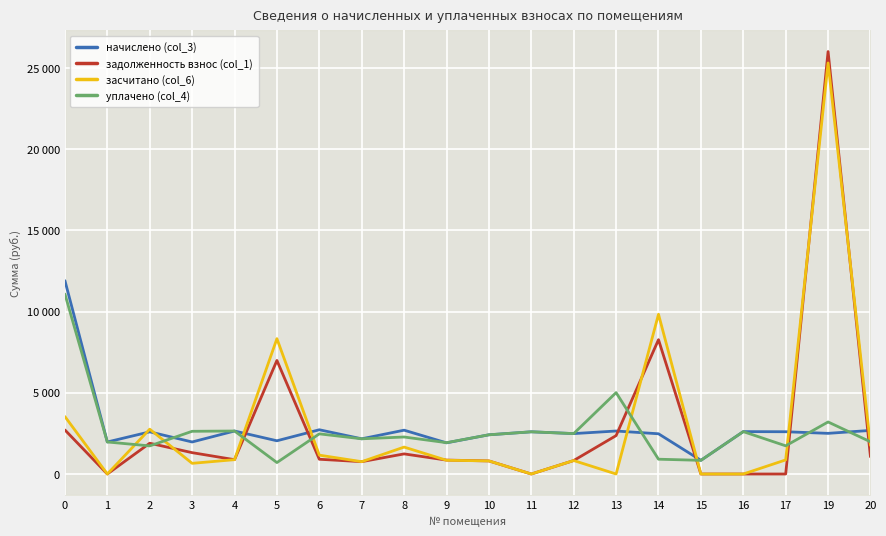

Reading left to right, list all the values displayed in this chart.

начислено (col_3): 11905.3	1972.6	2595.7	1972.6	2647.6	2046.3	2724.7	2167.9	2698.9	1919.4	2415.0	2599.3	2488.7	2647.3	2477.7	841.0	2610.4	2603.0	2503.5	2684.1
задолженность взнос (col_1): 2711.2	0.0	1895.5	1315.0	882.5	6992.8	908.2	759.5	1238.3	856.6	805.6	0.0	829.6	2364.6	8271.9	0.0	0.0	0.0	26013.5	1057.4
засчитано (col_6): 3535.7	0.0	2760.6	657.5	882.5	8334.3	1160.7	759.5	1657.9	846.8	805.6	0.0	829.6	0.0	9838.1	0.0	0.0	867.7	25312.4	1758.4
уплачено (col_4): 11080.8	1972.3	1730.5	2630.1	2647.6	704.9	2472.2	2167.9	2279.4	1929.2	2415.0	2599.3	2488.7	5011.9	911.5	841.0	2610.4	1735.3	3204.5	1983.1